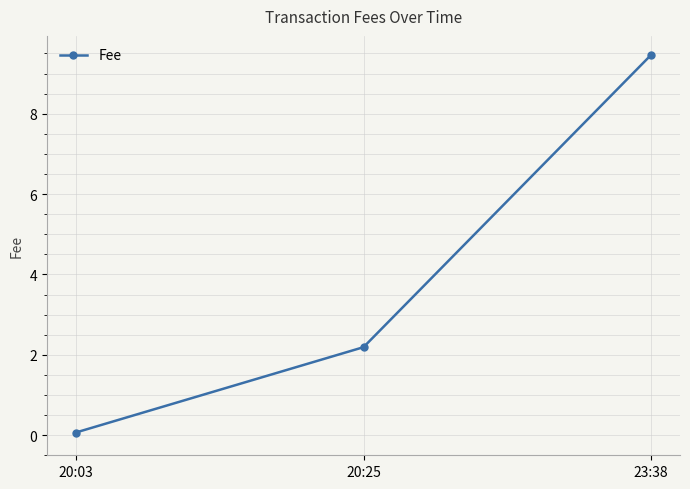

True or false: the data shows 9.5 at 23:38.

True